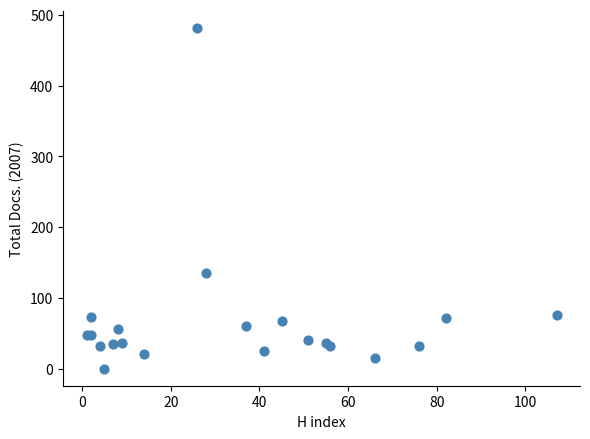

What Y value in the scatter plot is closest to 240?

135